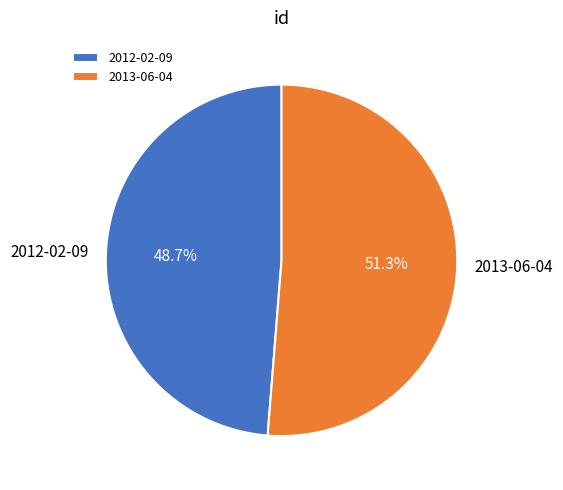

How many slices are in this pie chart?

2